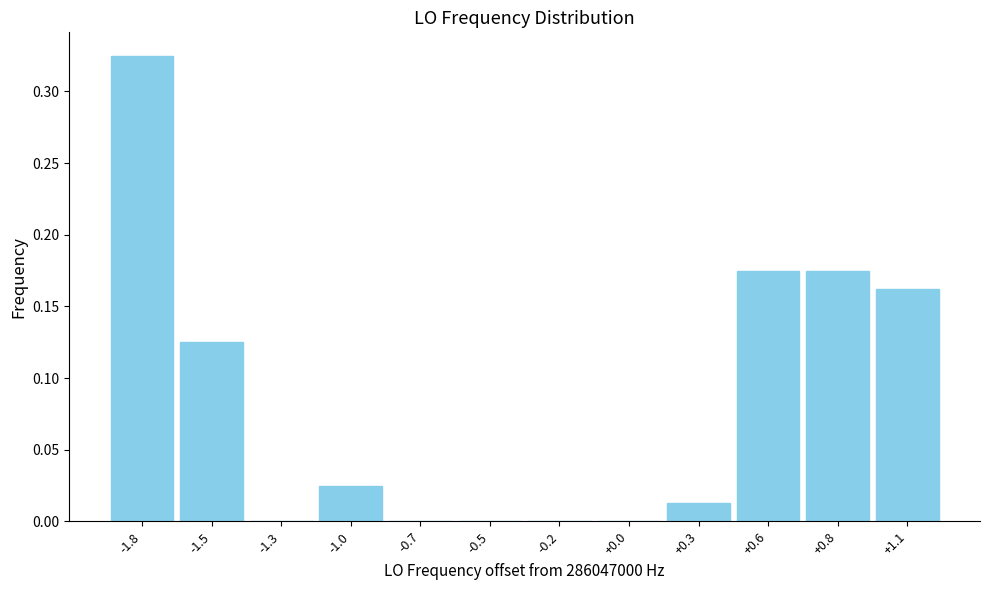

What is the sum of all values?

1.0